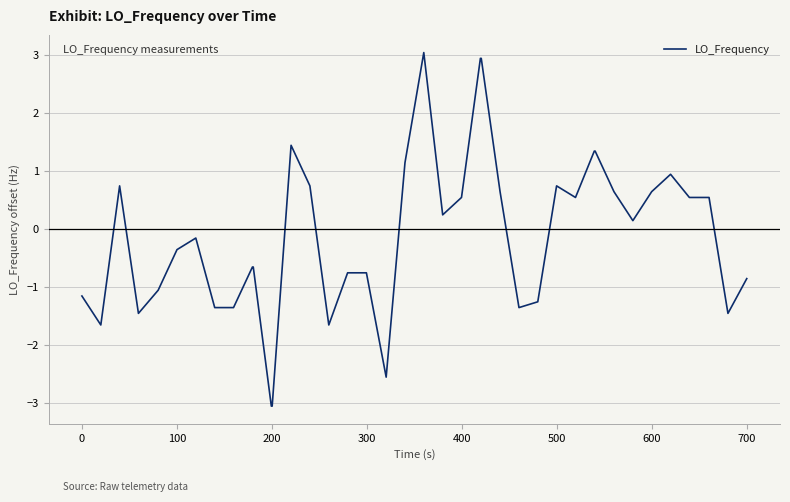

What is the difference between the maximum and minimum values?

6.1